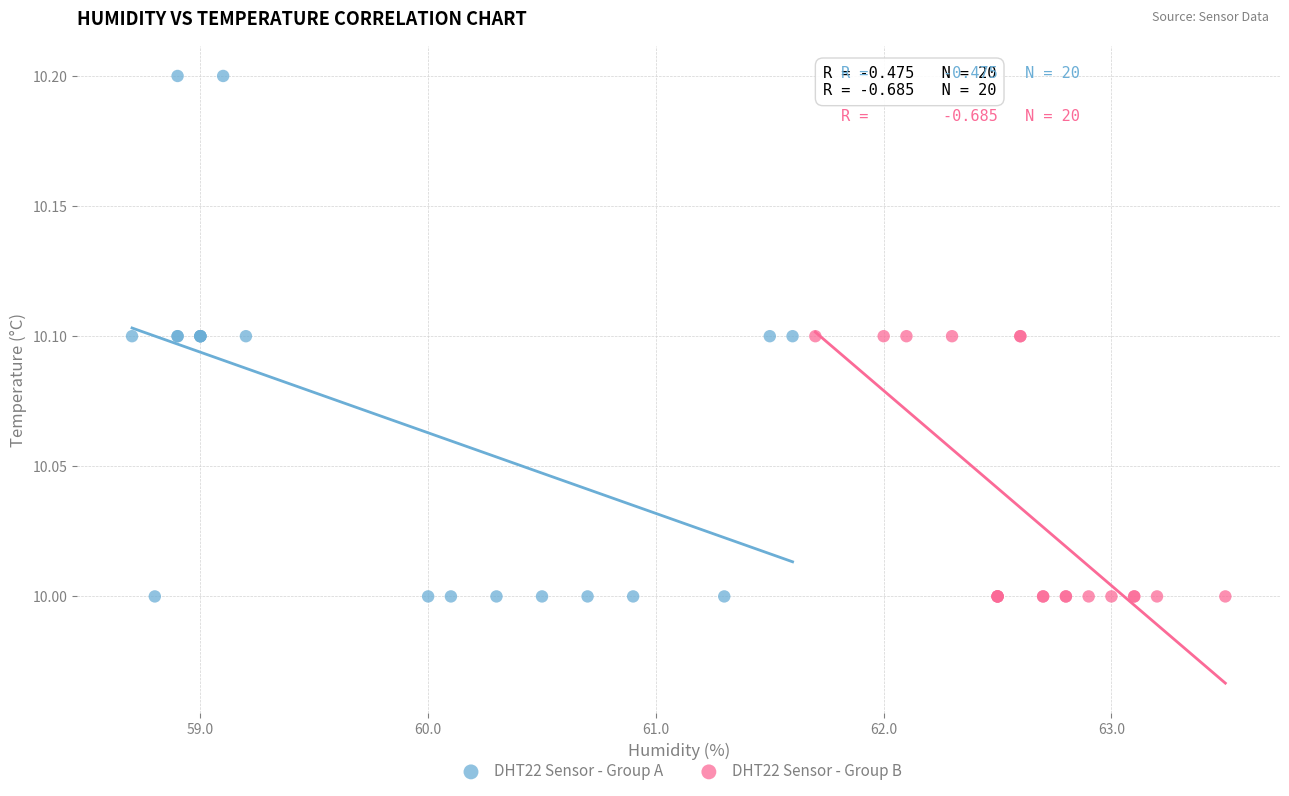

Which series contains the highest Y value?

DHT22 Sensor - Group A